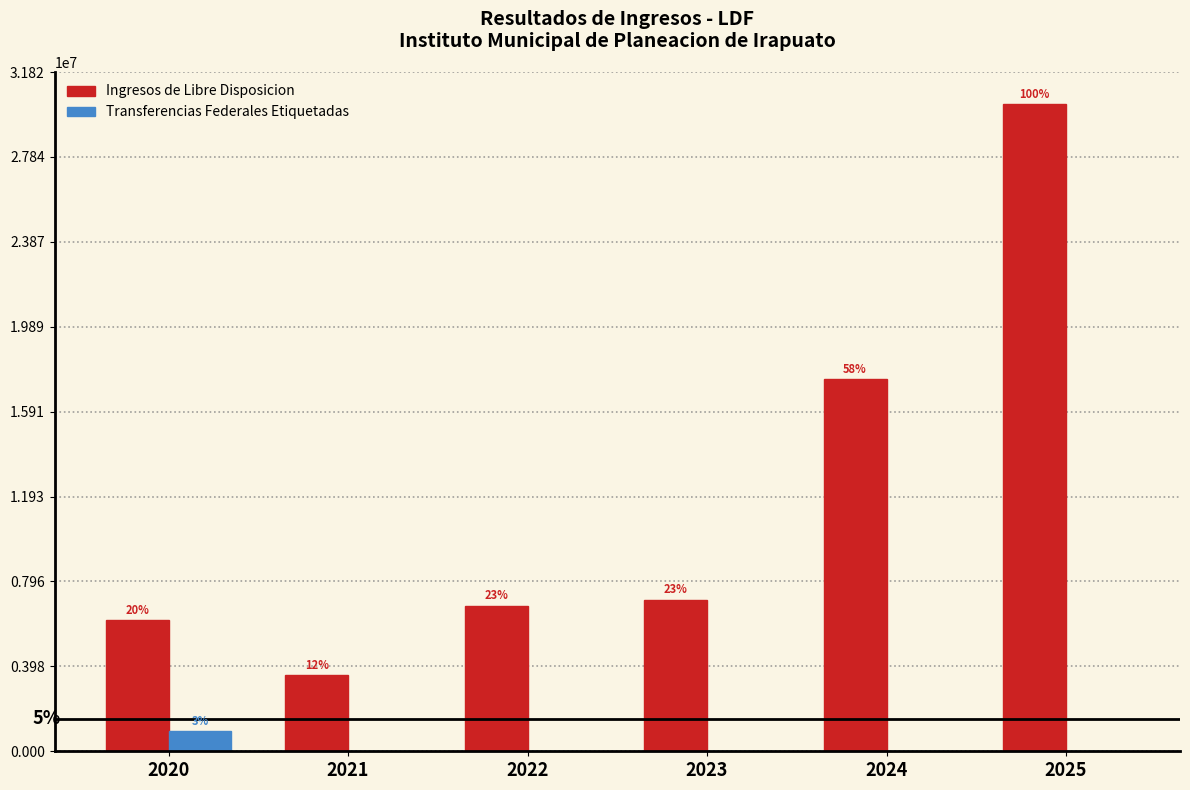

How many groups of bars are there?

6